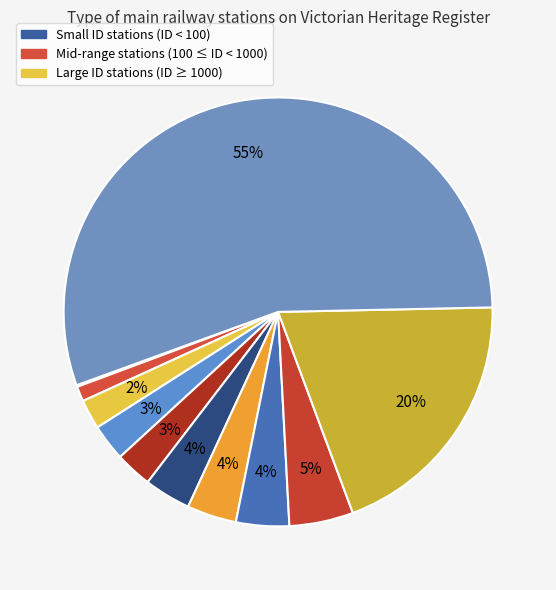

Is there a majority slice in this chart?

Yes